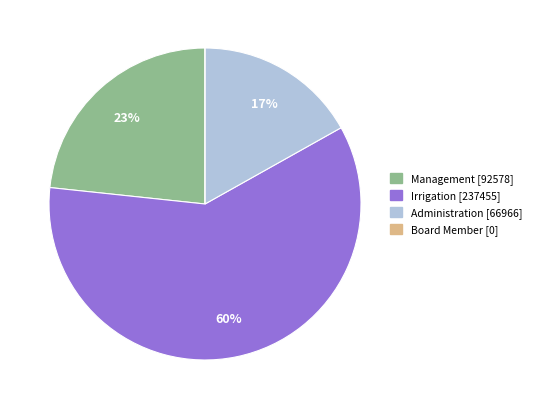

Which has a higher value, Irrigation or Management?

Irrigation